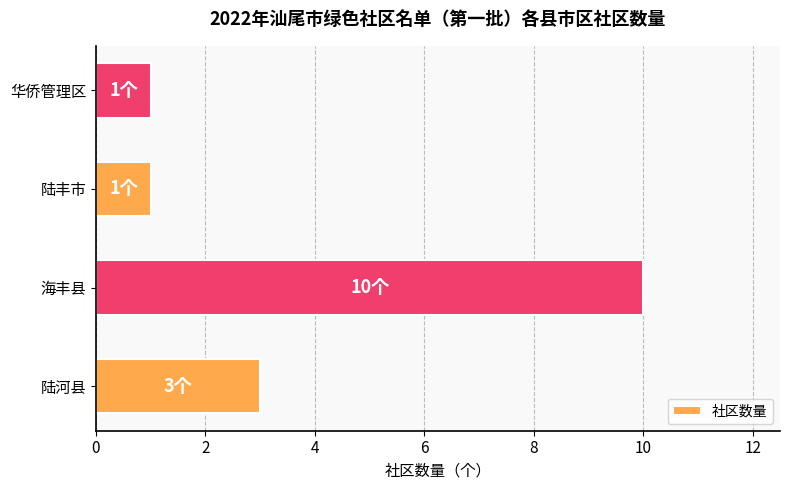

At which label is the value closest to 5?

陆河县